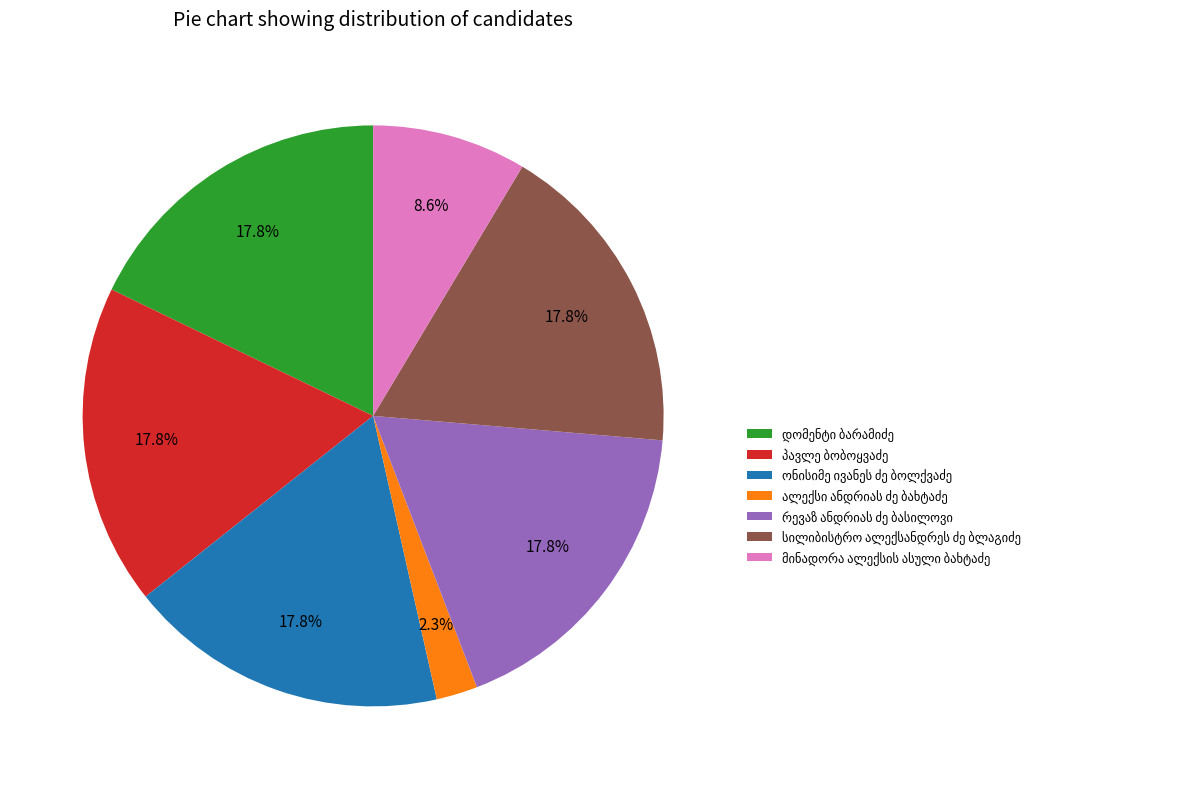

To the nearest percent, what is the difference between the largest and smallest slice percentages?

16%